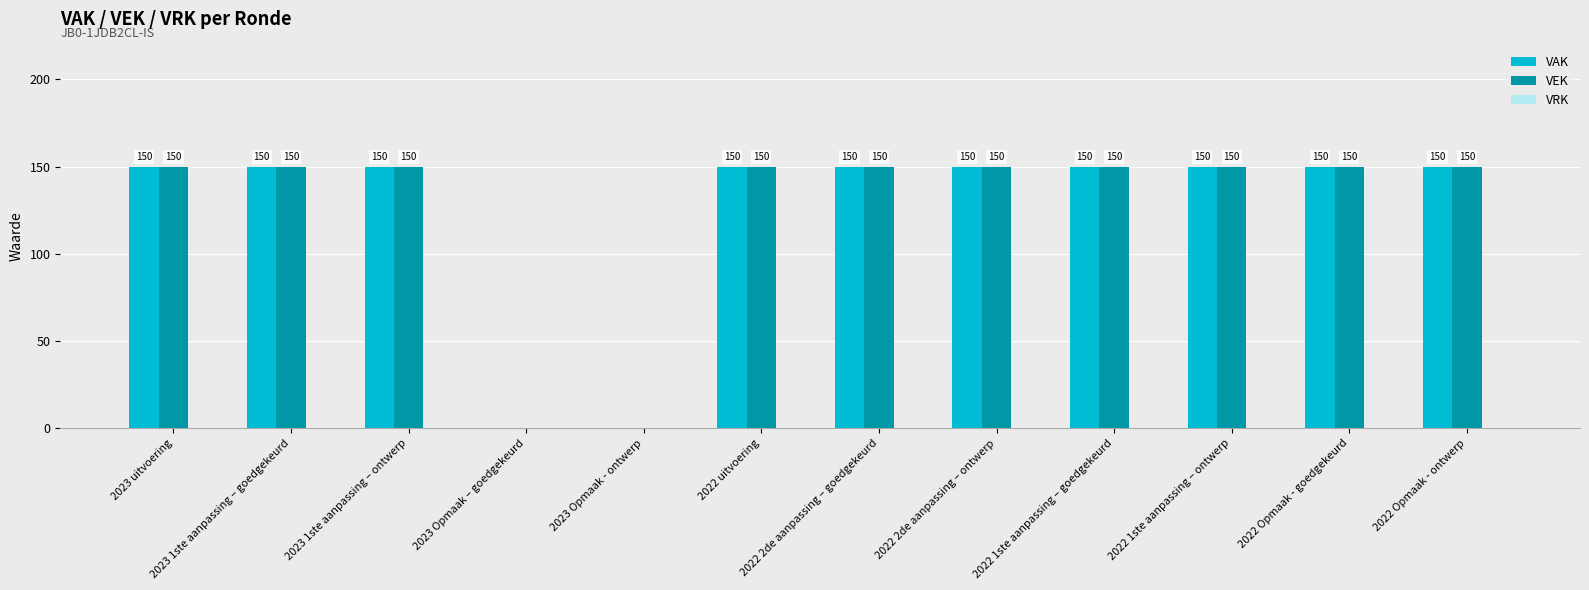

What is the total value across all series at 2022 2de aanpassing – ontwerp?

300